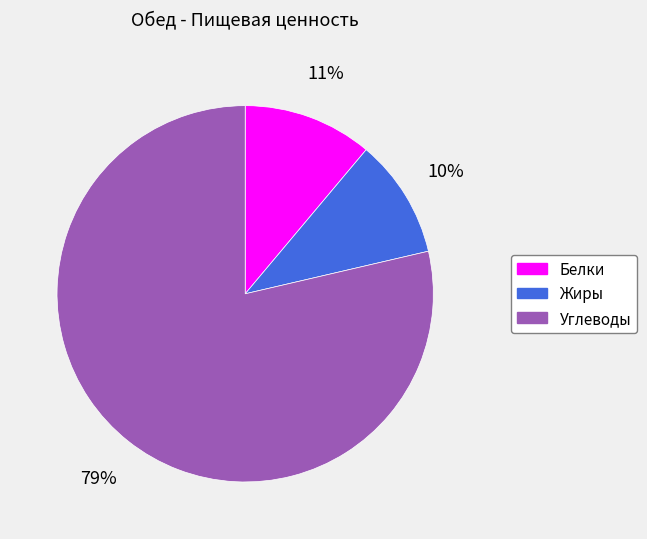

Between Жиры and Белки, which is larger?

Белки